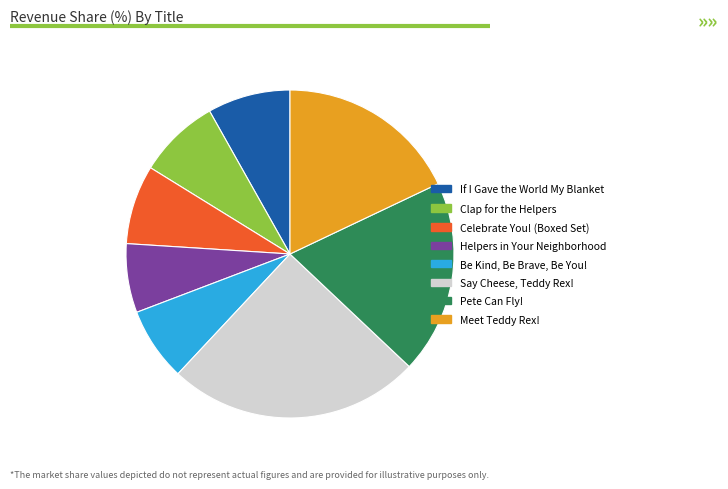

What is the ratio of the value at Be Kind, Be Brave, Be You! to the value at Meet Teddy Rex!?

0.4